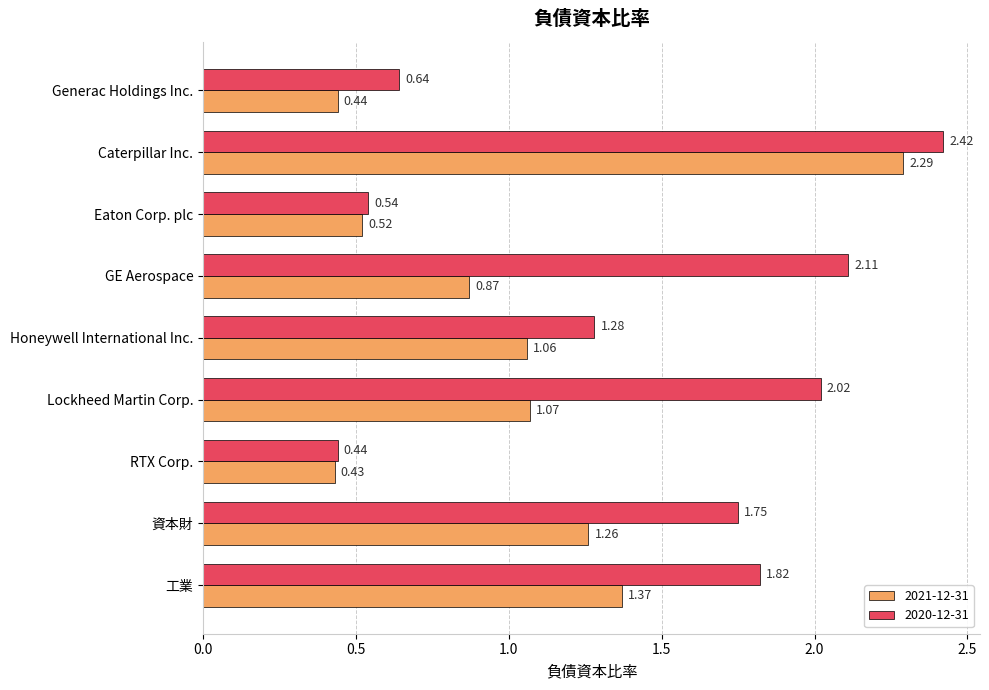

What are all the series names shown in the legend?

2021-12-31, 2020-12-31